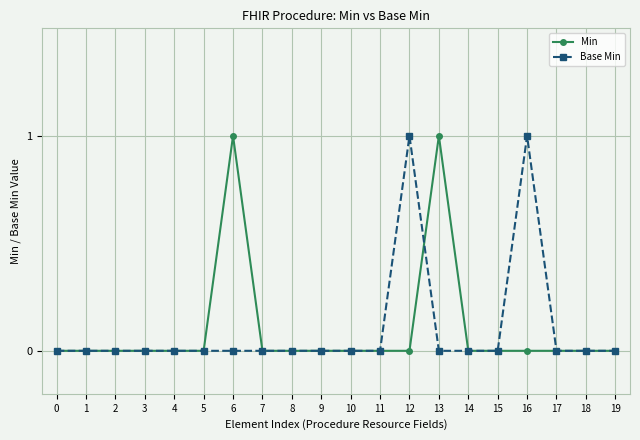

How many Min values are between 0 and 1?

20